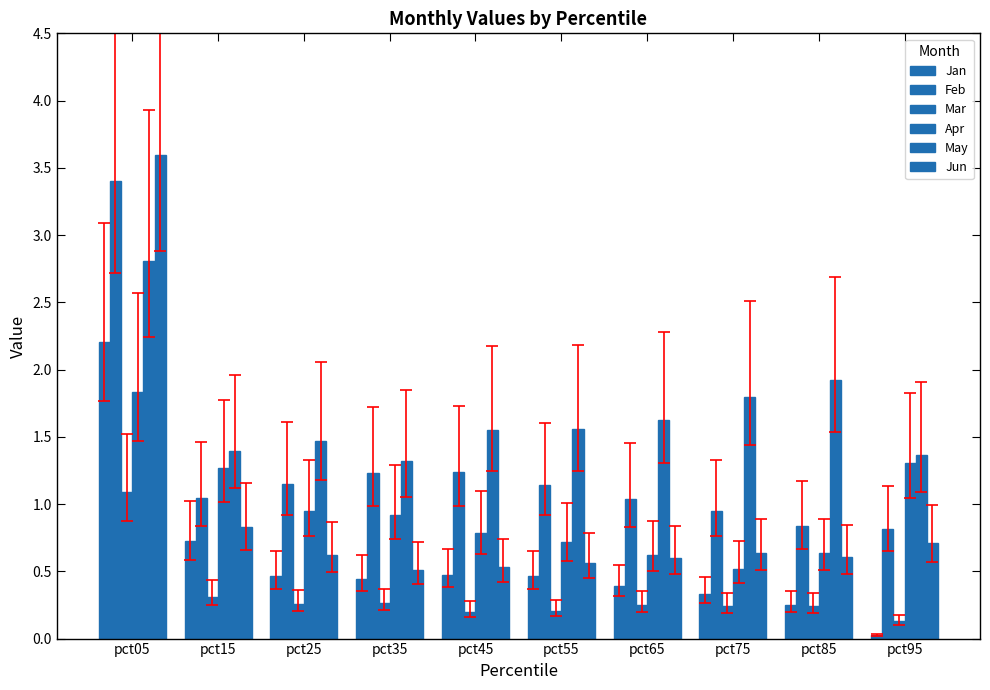

Reading left to right, transcribe all the data shown in this chart.

Jan: 2.2	0.7	0.5	0.4	0.5	0.5	0.4	0.3	0.3	0.0
Feb: 3.4	1.0	1.2	1.2	1.2	1.1	1.0	0.9	0.8	0.8
Mar: 1.1	0.3	0.3	0.3	0.2	0.2	0.3	0.2	0.2	0.1
Apr: 1.8	1.3	0.9	0.9	0.8	0.7	0.6	0.5	0.6	1.3
May: 2.8	1.4	1.5	1.3	1.6	1.6	1.6	1.8	1.9	1.4
Jun: 3.6	0.8	0.6	0.5	0.5	0.6	0.6	0.6	0.6	0.7